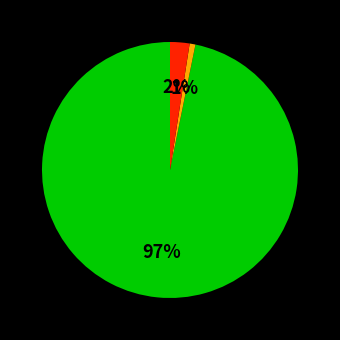

Is there a majority slice in this chart?

Yes